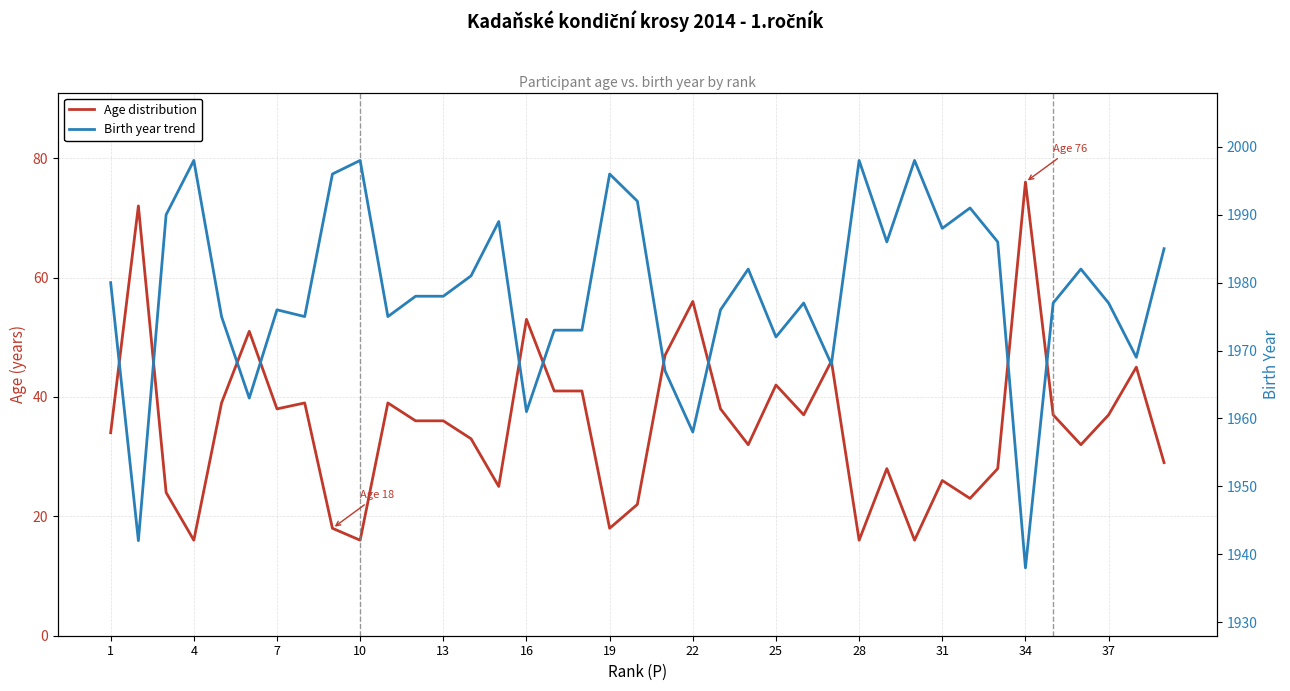

Which series has the widest spread of values?

Age distribution